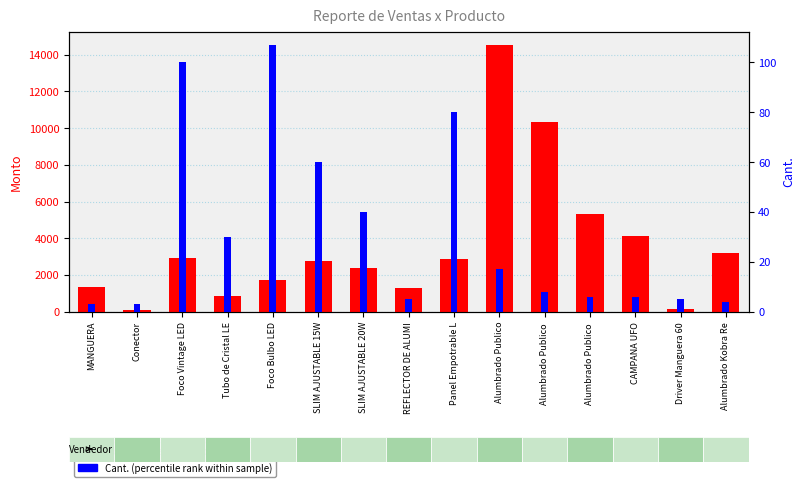

How many bars are there in total?

30